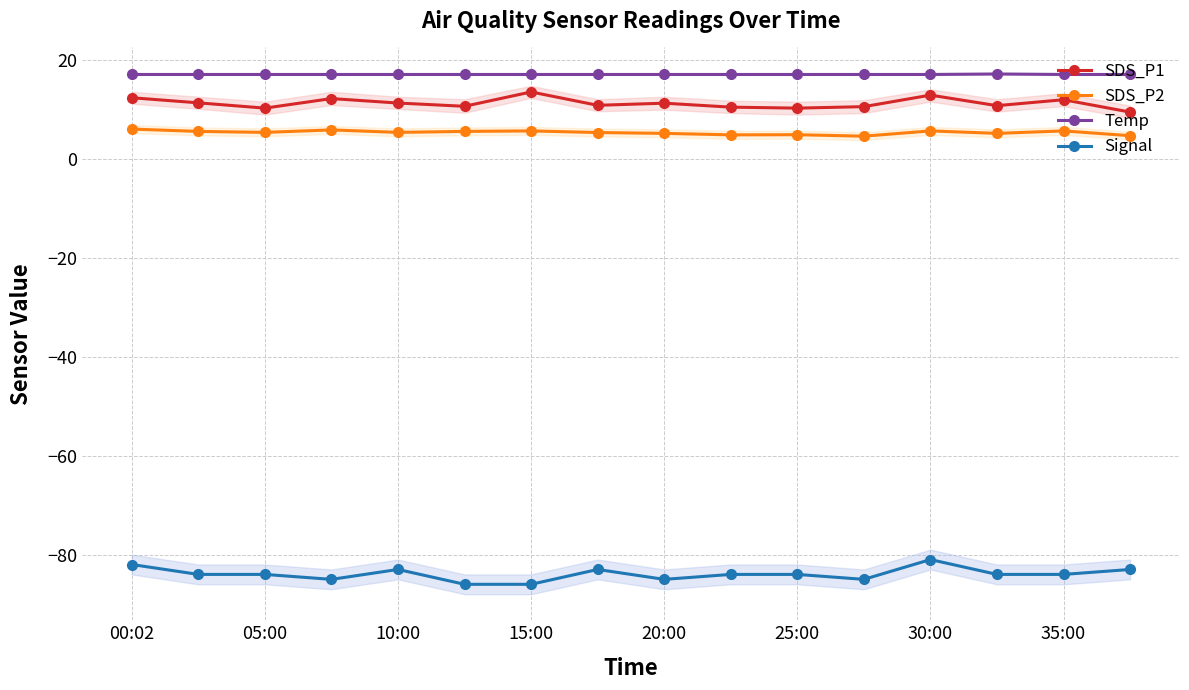

Where does the Signal series first go above -84?

00:02